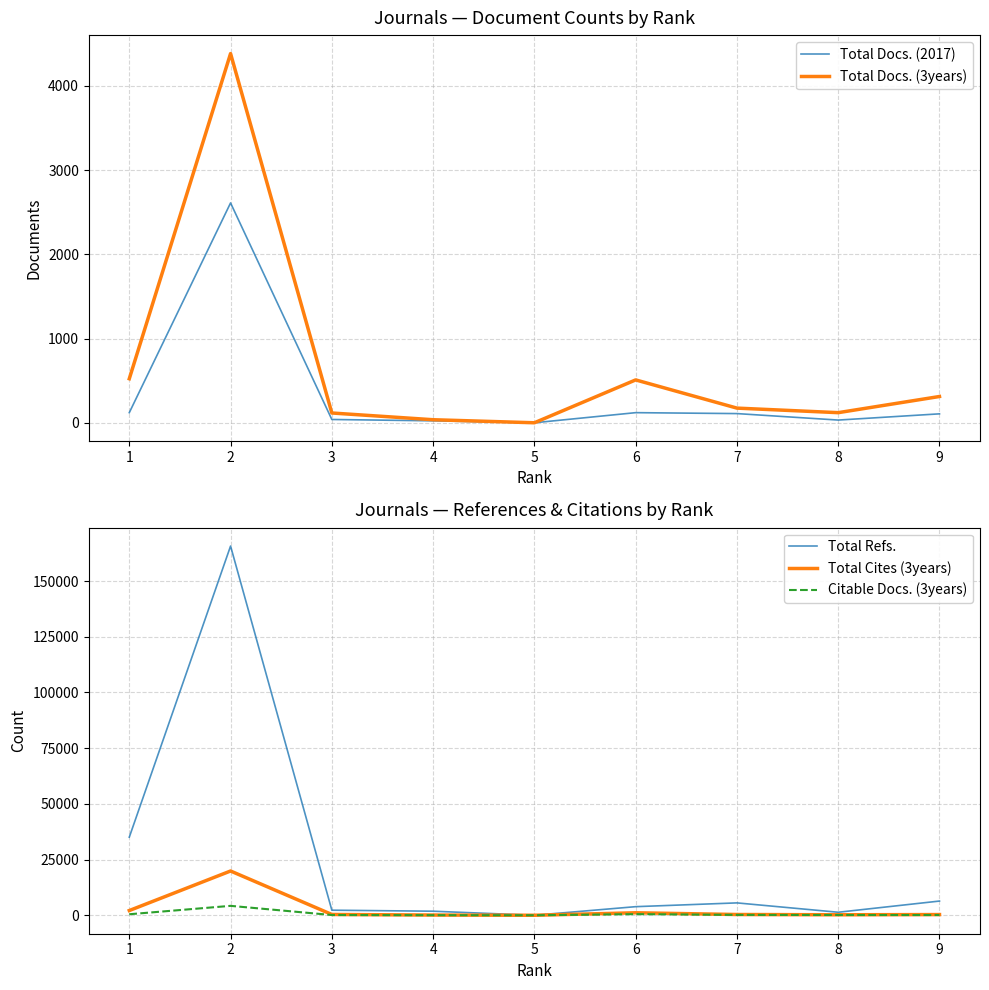

Which series has the widest spread of values?

Total Refs.